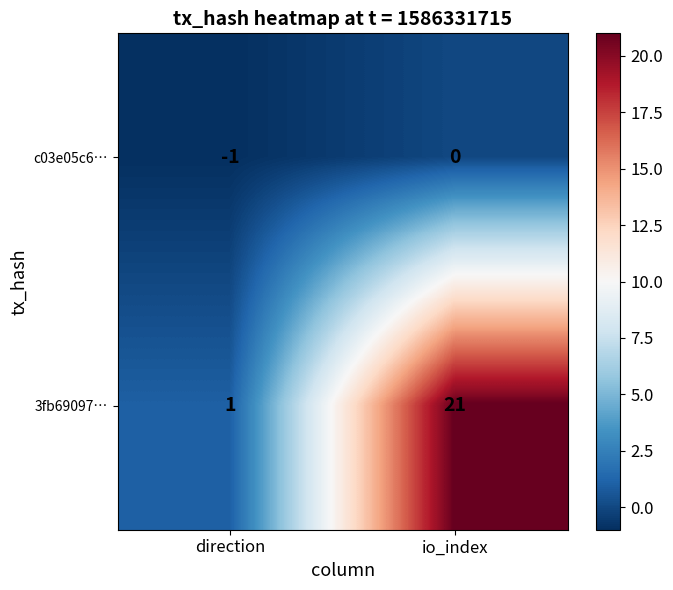

Count the number of categories in the chart.

2